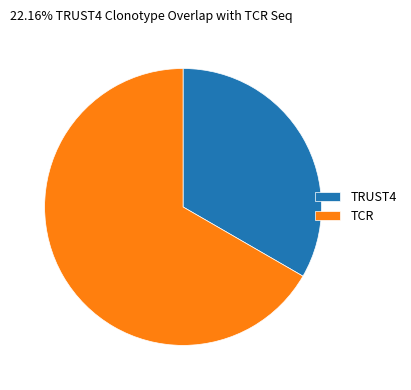

Combined, do TCR and TRUST4 account for over 50%?

Yes